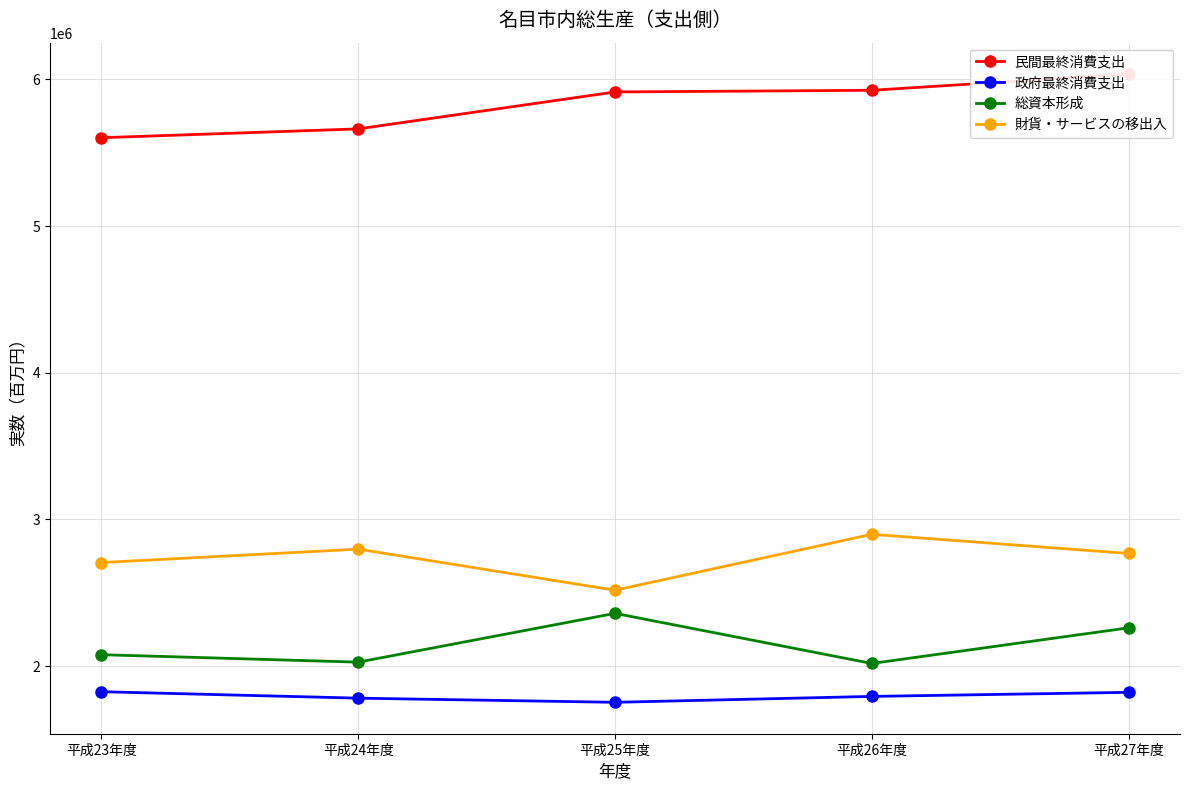

True or false: 民間最終消費支出 has a value of 5662096 at 平成24年度.

True